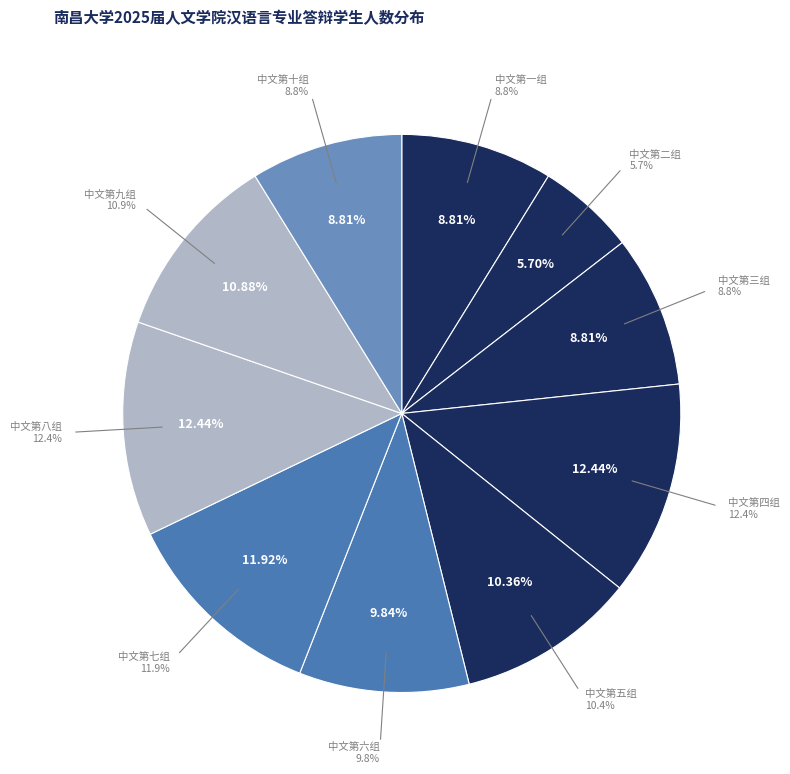

To the nearest percent, what is the difference between the 中文第四组 and 中文第一组 slice percentages?

4%